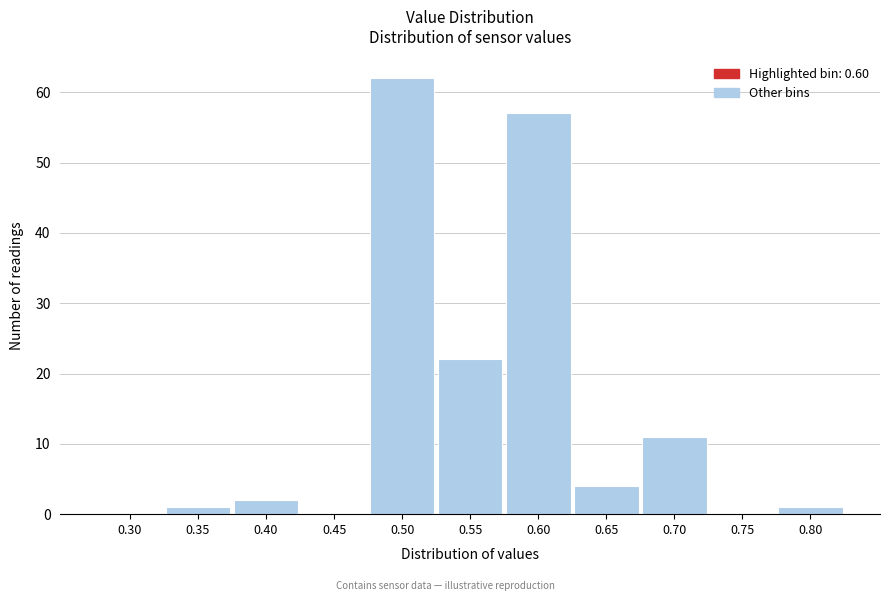

Reading right to left, transcribe all the data shown in this chart.

0.80=1	0.75=0	0.70=11	0.65=4	0.60=57	0.55=22	0.50=62	0.45=0	0.40=2	0.35=1	0.30=0